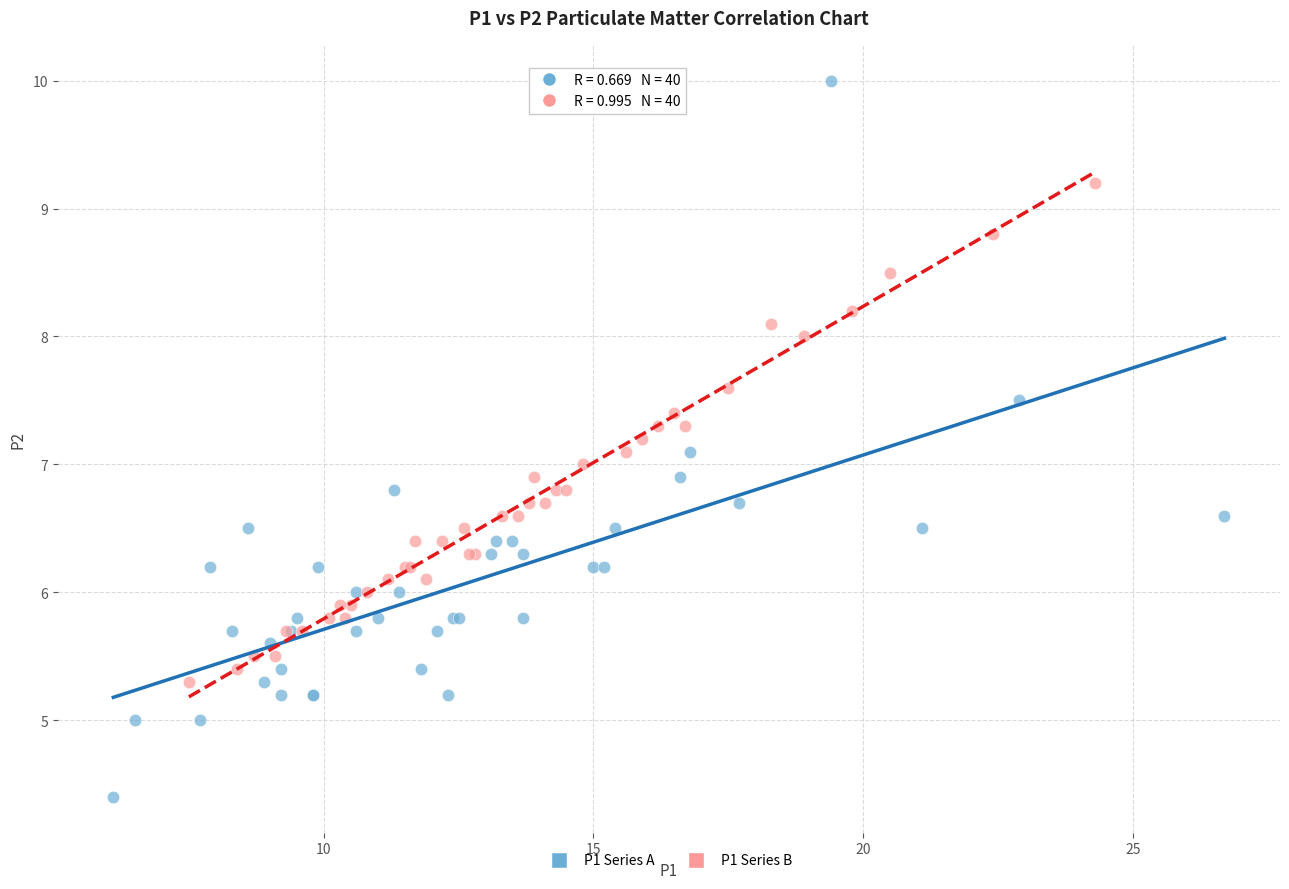

Which series reaches the minimum Y coordinate?

P1 Series A